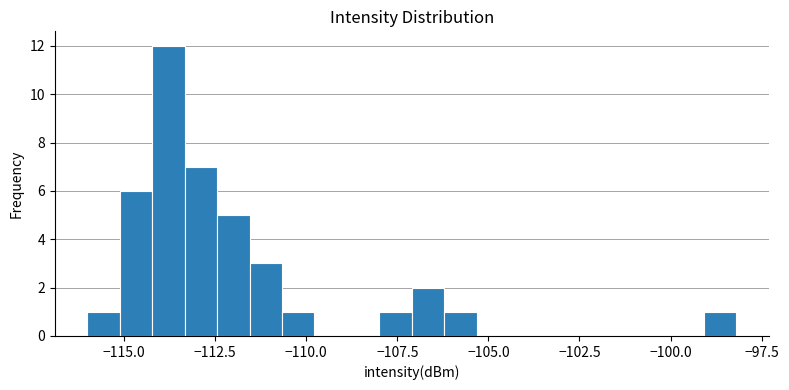

Around what value on the x-axis is the tallest bar? Give the approximate position of its centre, as read against the axis.

-114.0